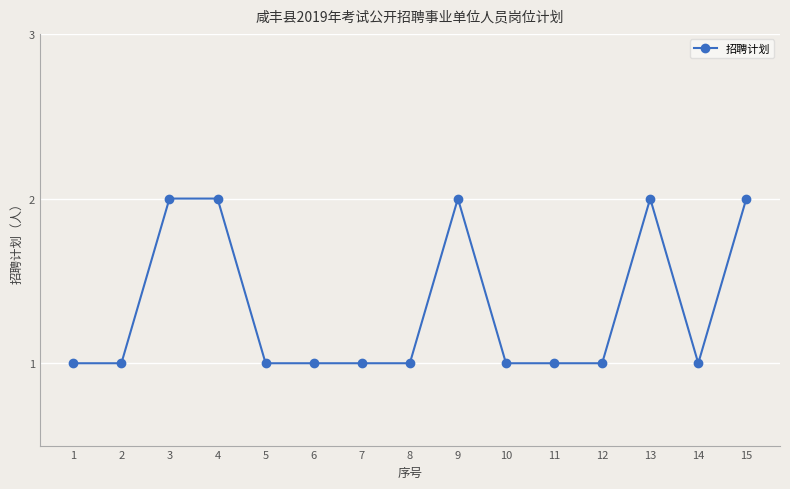

True or false: the data has more than 1 interior local peaks.

True